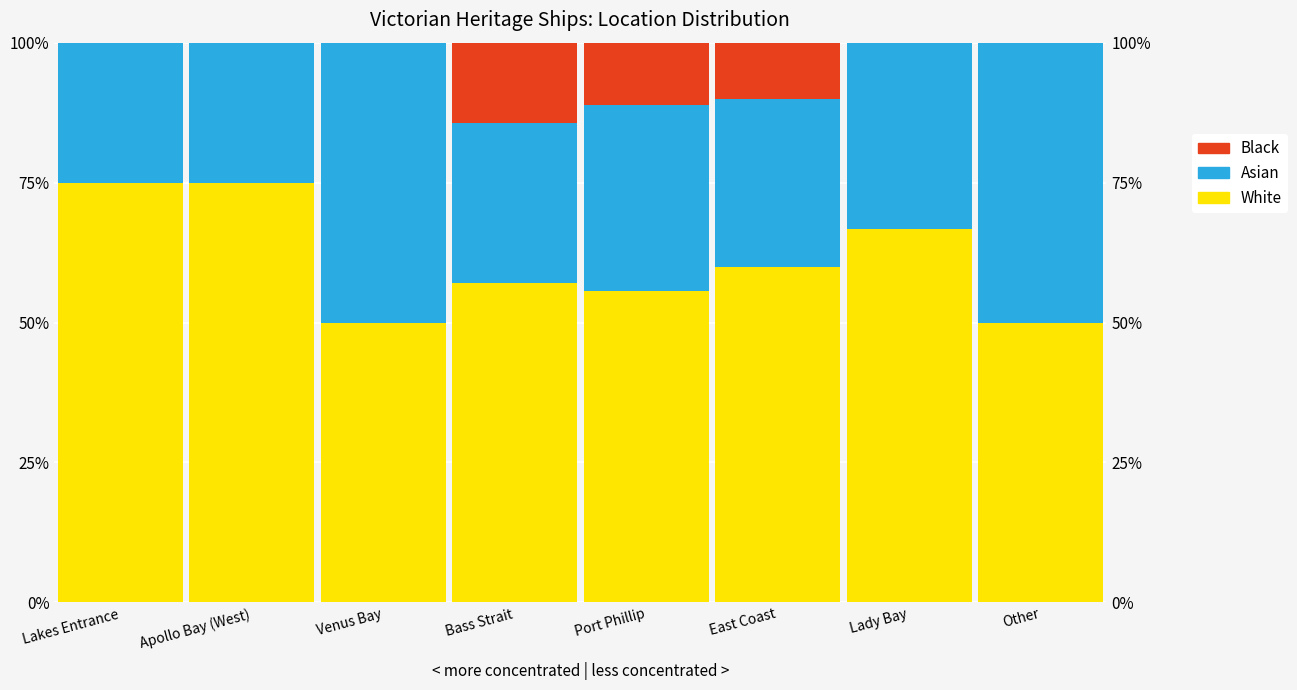

Which series has the largest total across all categories?

White